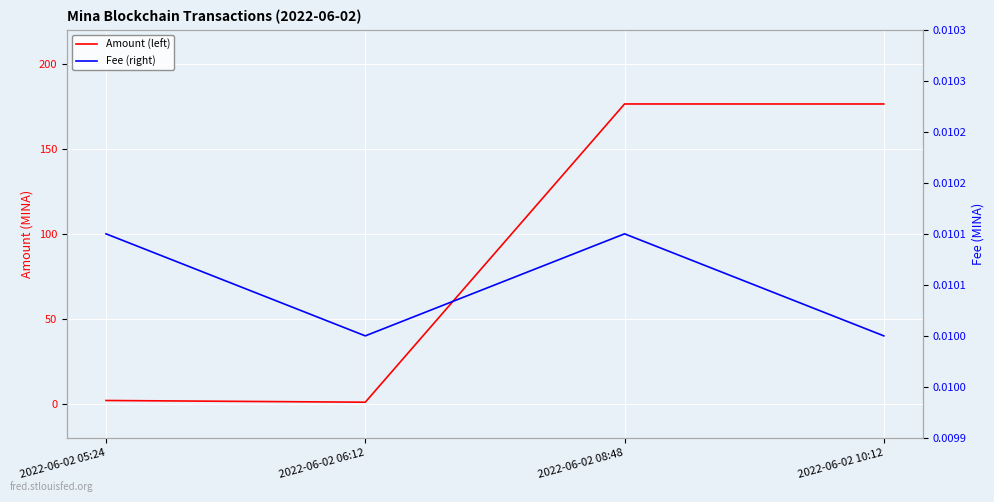

Reading left to right, extract all data points from this chart.

Amount (left): 2022-06-02 05:24=2.0	2022-06-02 06:12=1.0	2022-06-02 08:48=176.4	2022-06-02 10:12=176.3
Fee (right): 2022-06-02 05:24=0.0	2022-06-02 06:12=0.0	2022-06-02 08:48=0.0	2022-06-02 10:12=0.0